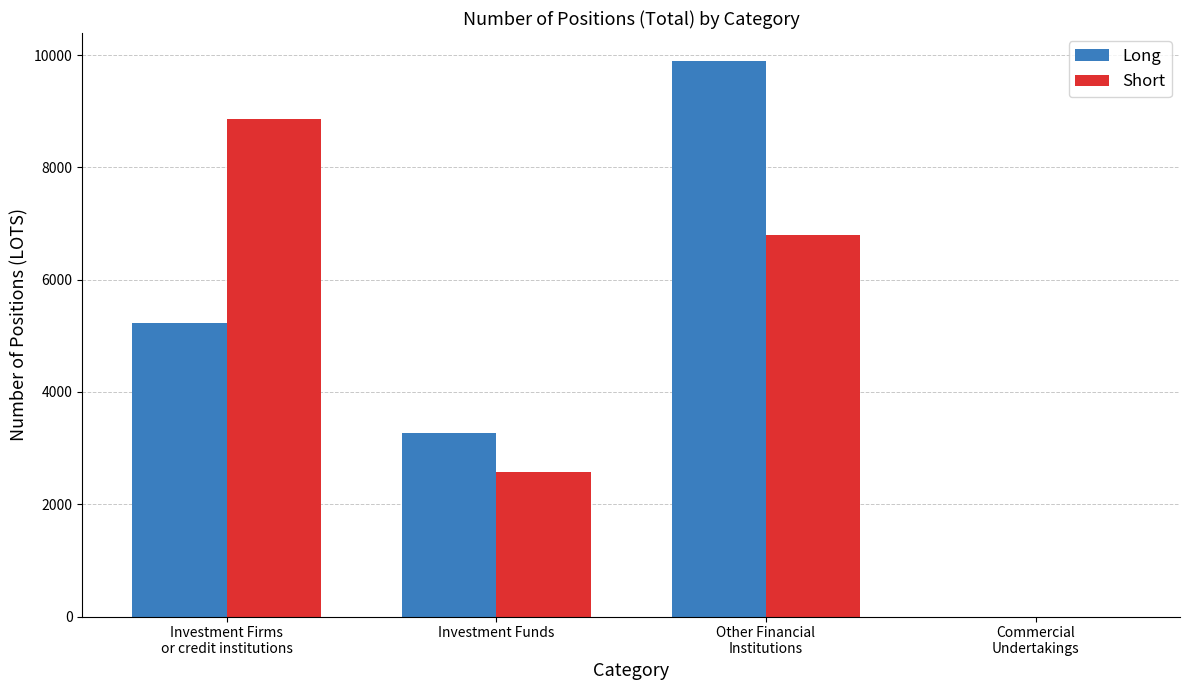

Is it true that Short equals 6788.9 at Other Financial
Institutions?

True